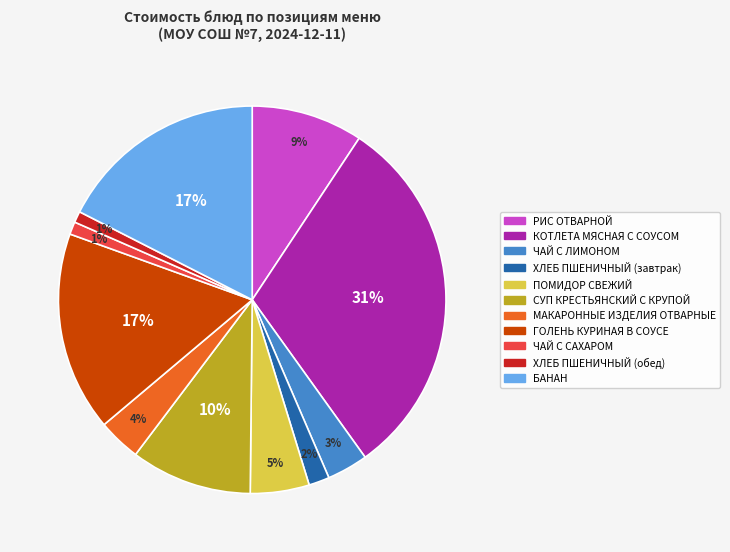

To the nearest percent, what is the average slice percentage?

9%